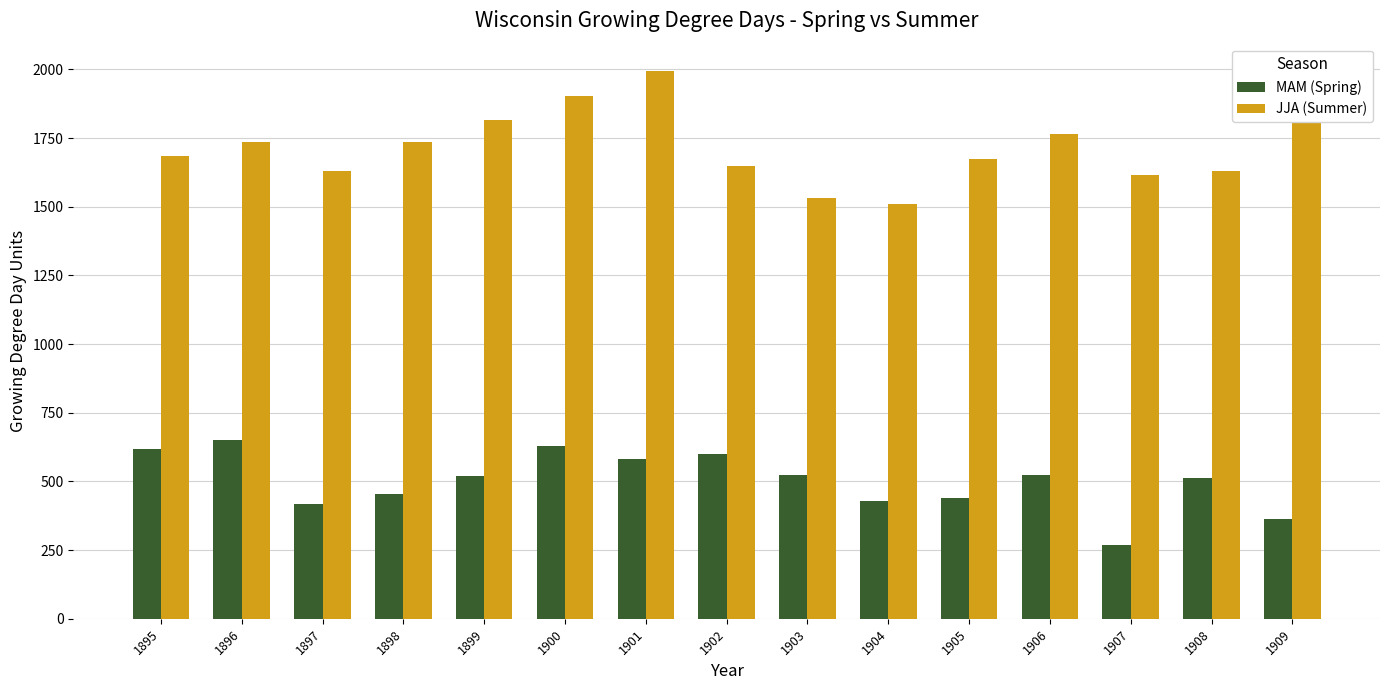

Are the bars horizontal?

No